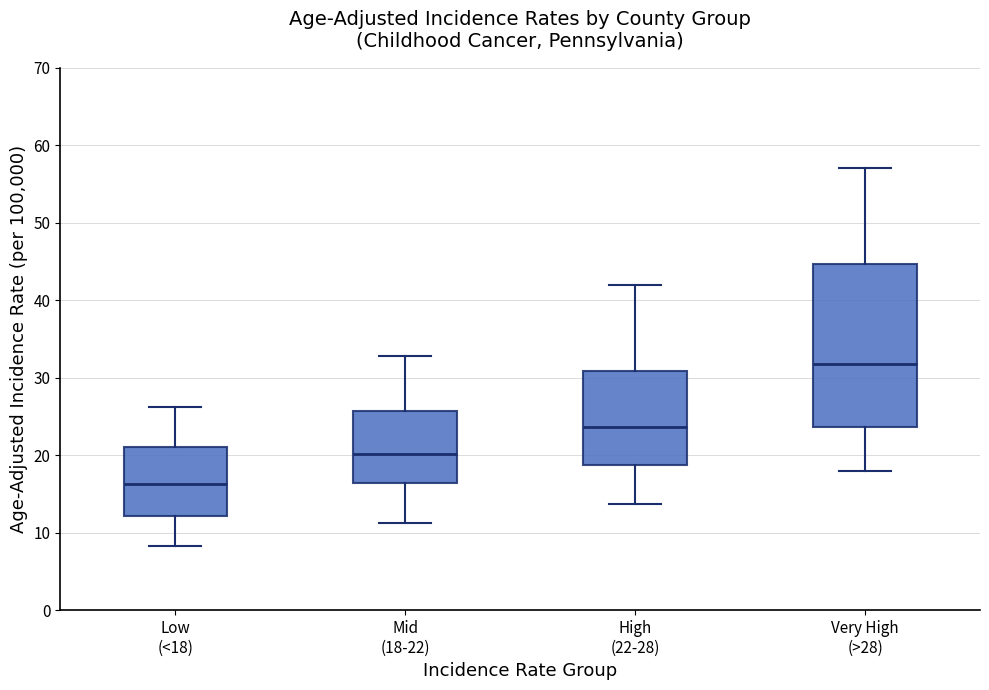

Reading left to right, read every box against the y-axis: the position of its median line, the range the box covers, and the ends of its whiskers. The values are not printed on the chart, so give them approximately, as read against the axis.

Low (<18): median 16, box 12 to 21, whiskers 8 to 26
Mid (18-22): median 20, box 16 to 26, whiskers 11 to 33
High (22-28): median 24, box 19 to 31, whiskers 14 to 42
Very High (>28): median 32, box 24 to 45, whiskers 18 to 57